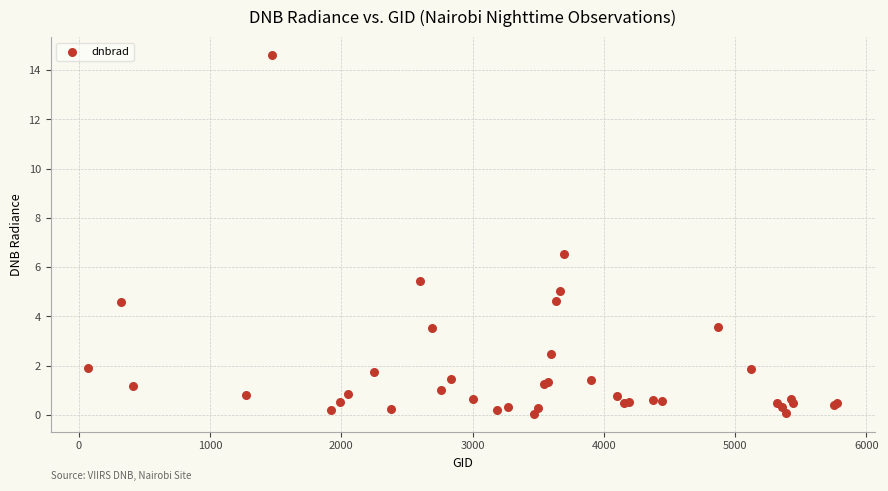

What Y value in the scatter plot is closest to 7?

6.5